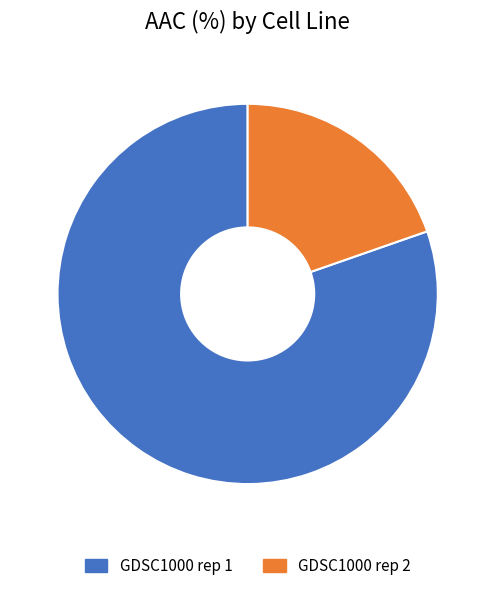

Count the number of slices in the pie.

2